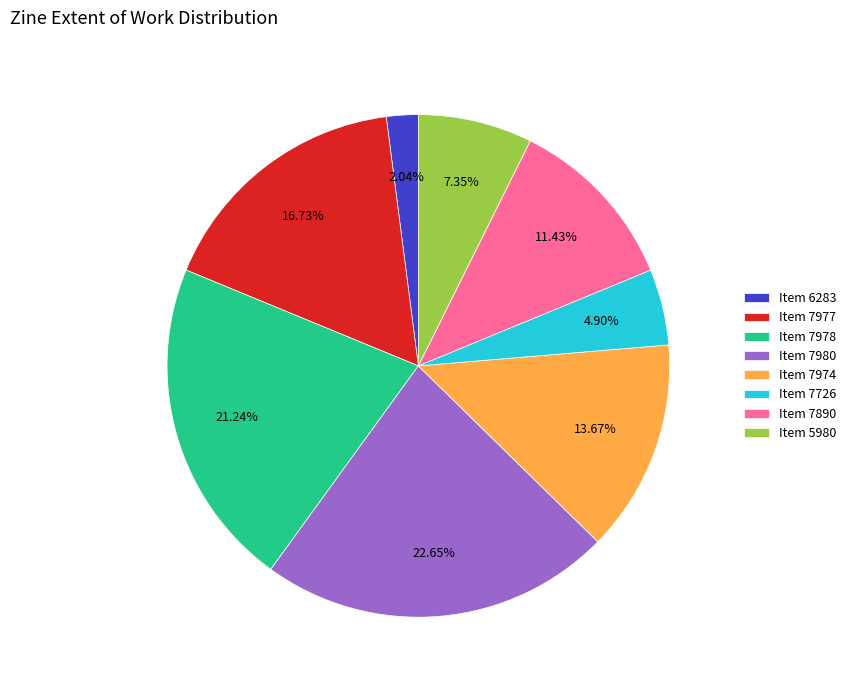

Do Item 7978 and Item 7980 together represent more than half of the pie?

No